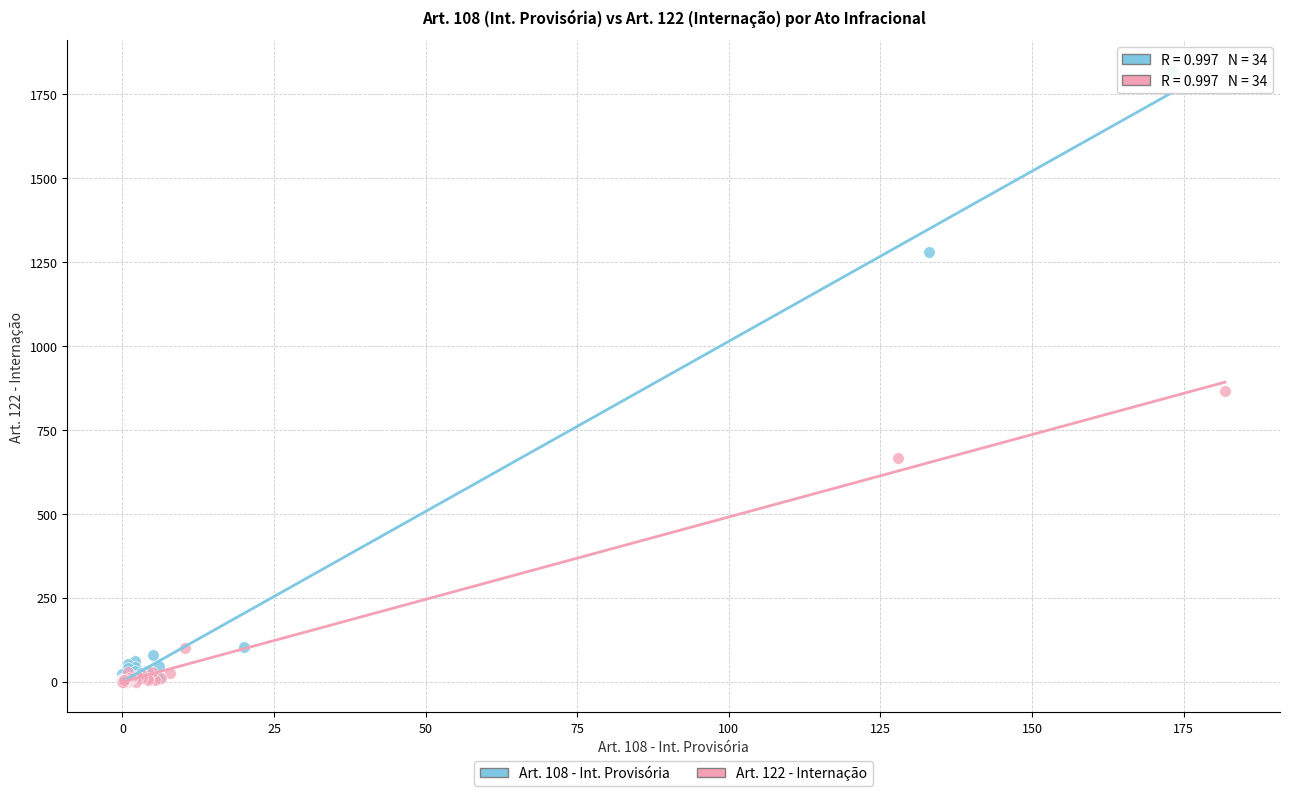

Which series reaches the maximum Y coordinate?

Art. 108 - Int. Provisória